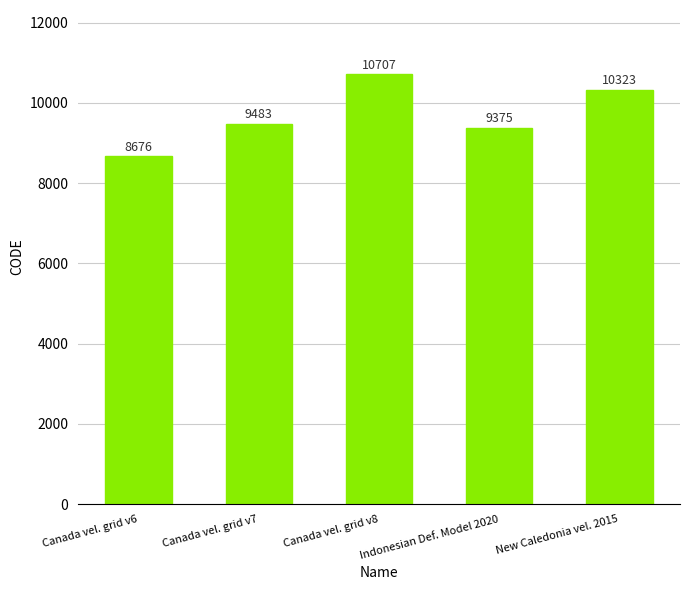

What is the approximate value at Canada vel. grid v7?

9483